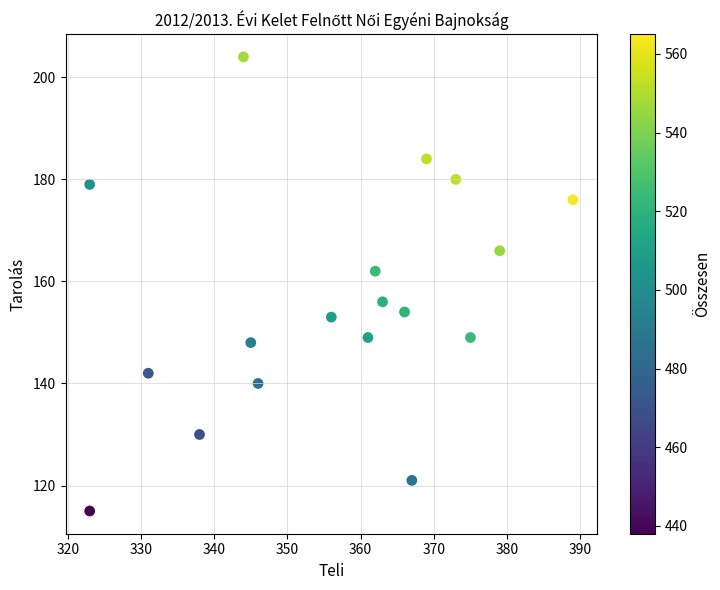

What is the range of X values (max minus min)?

66